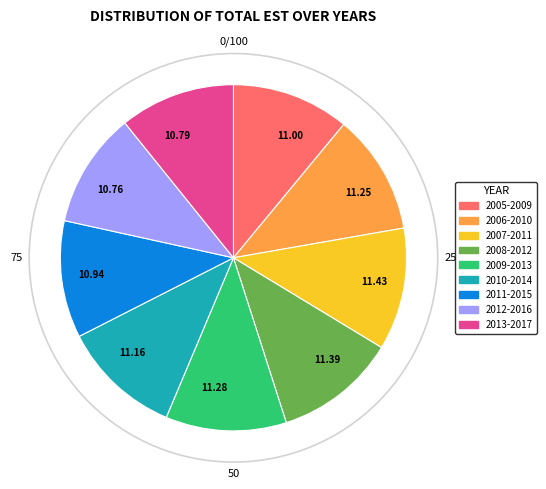

Approximately how many times larger is the value at 10.79 compared to 11.25?

1.0